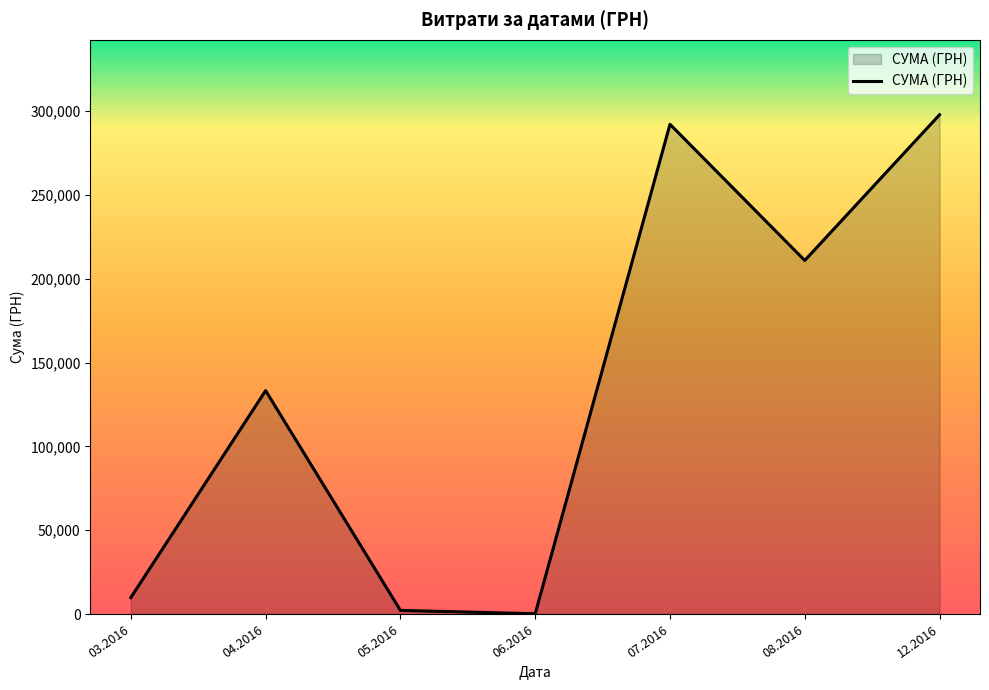

The value at 04.2016 is 43525.9. True or false?

False